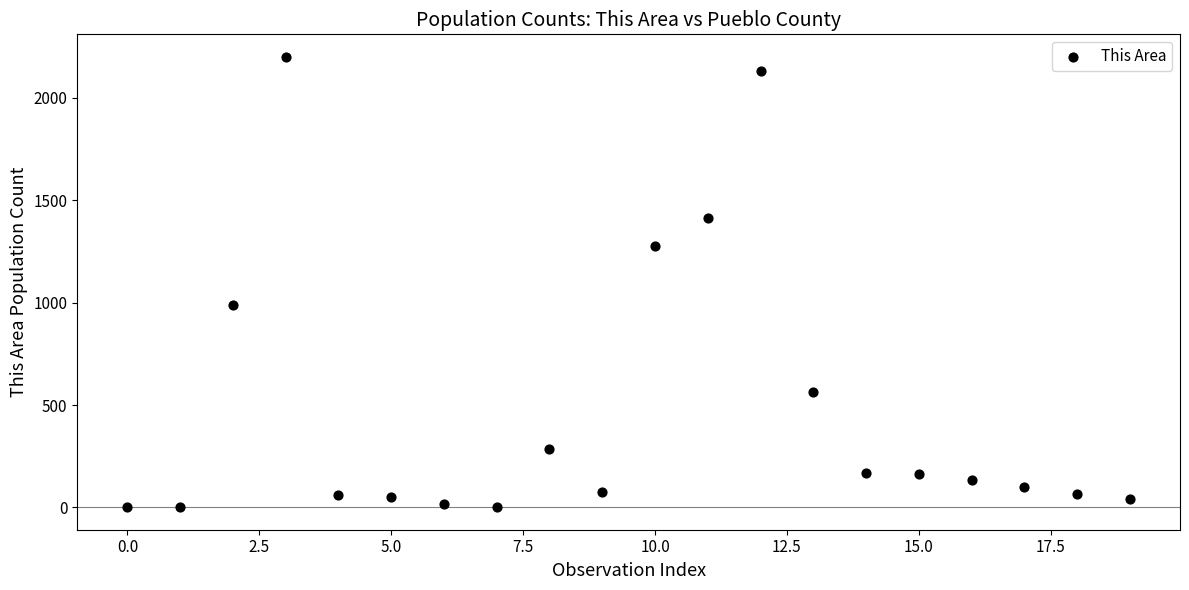

What is the range of Y values (max minus min)?

2200